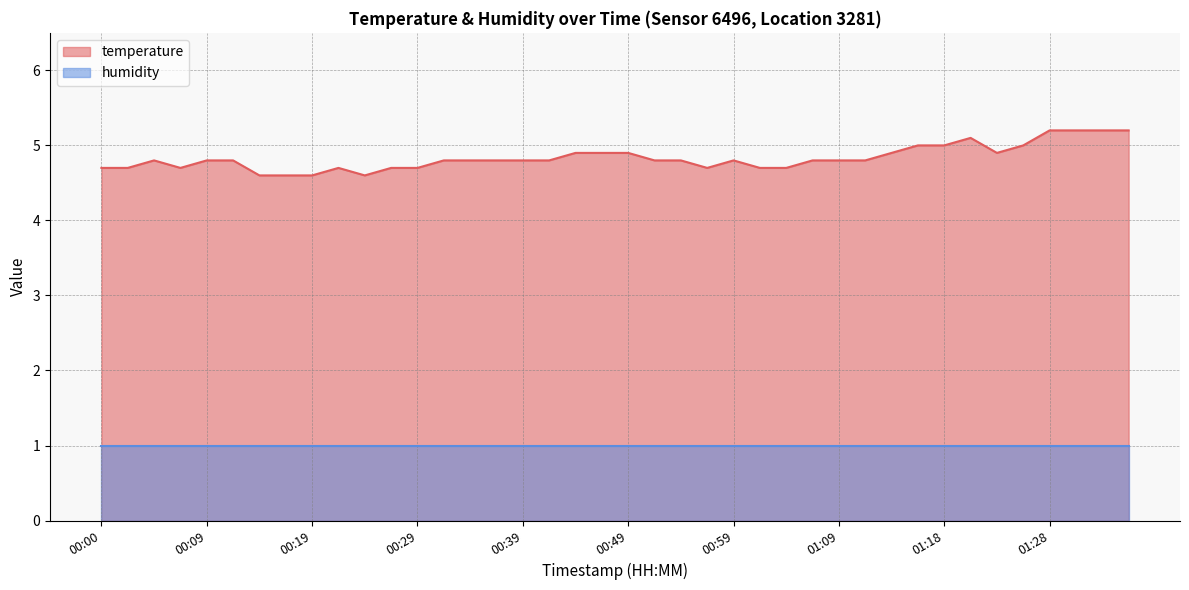

Rank the categories by value from lowest to highest.

00:14, 00:17, 00:19, 00:24, 00:00, 00:02, 00:07, 00:22, 00:27, 00:29, 00:56, 01:01, 01:04, 00:05, 00:09, 00:12, 00:32, 00:34, 00:36, 00:39, 00:41, 00:51, 00:54, 00:59, 01:06, 01:09, 01:11, 00:44, 00:46, 00:49, 01:13, 01:23, 01:16, 01:18, 01:26, 01:21, 01:28, 01:31, 01:33, 01:36